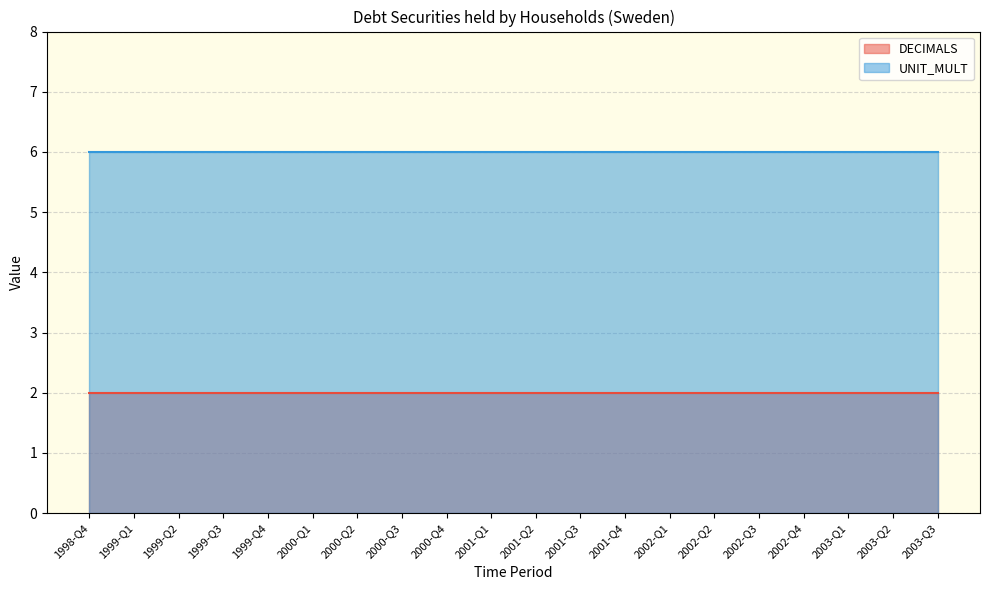

True or false: UNIT_MULT has a value of 6 at 2002-Q3.

True